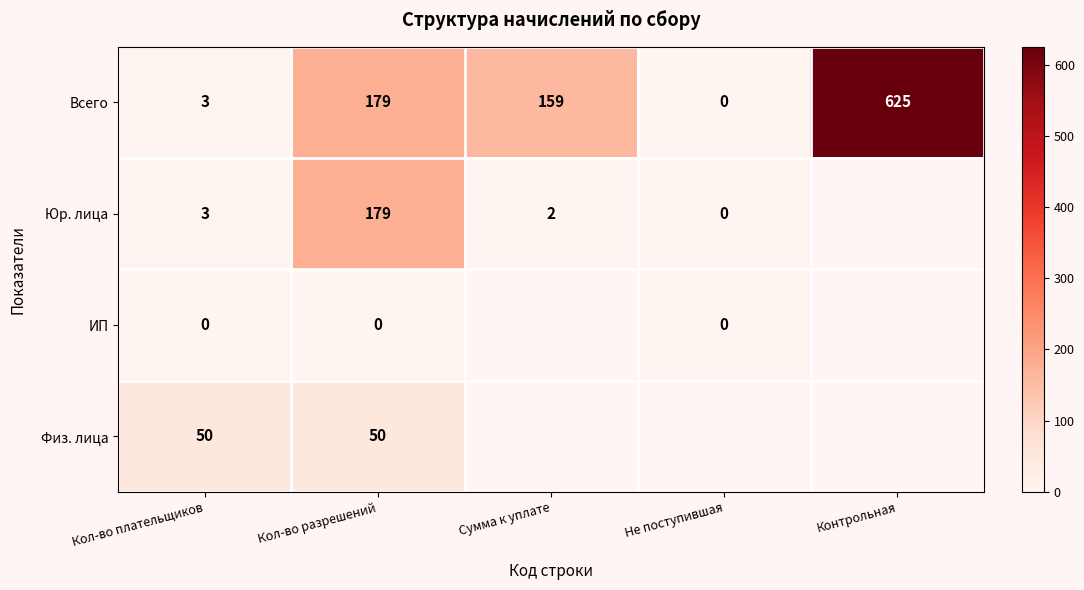

How many categories are shown in the chart?

5